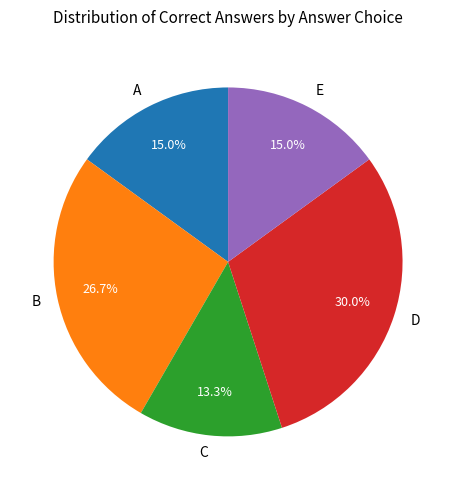

Combined, what portion of the pie is C and A?

28.3%